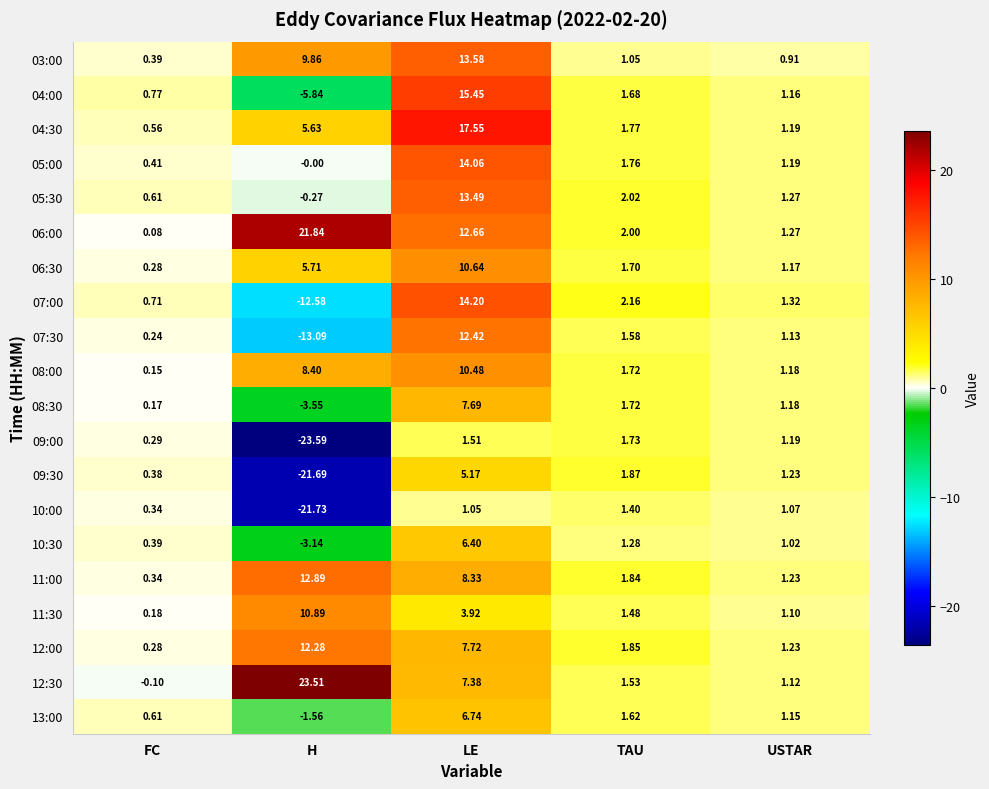

The 10:30 series shows 0.4 at FC. True or false?

True